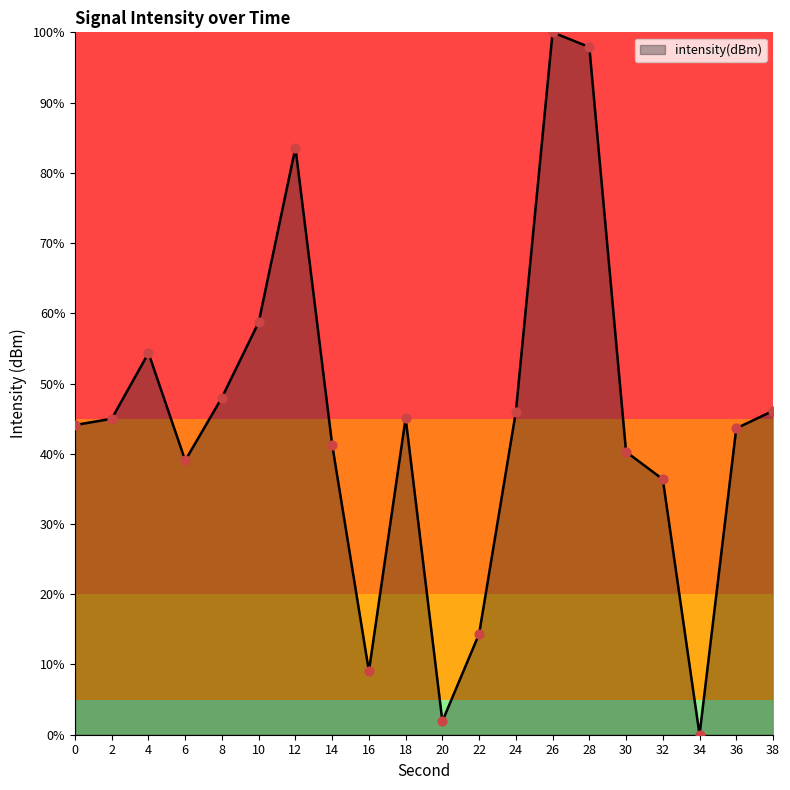

What is the ratio of the value at 10 to the value at 16?

6.5